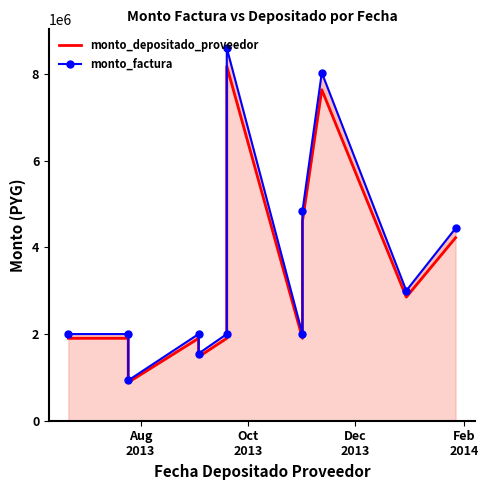

Which series has the largest total across all categories?

monto_factura